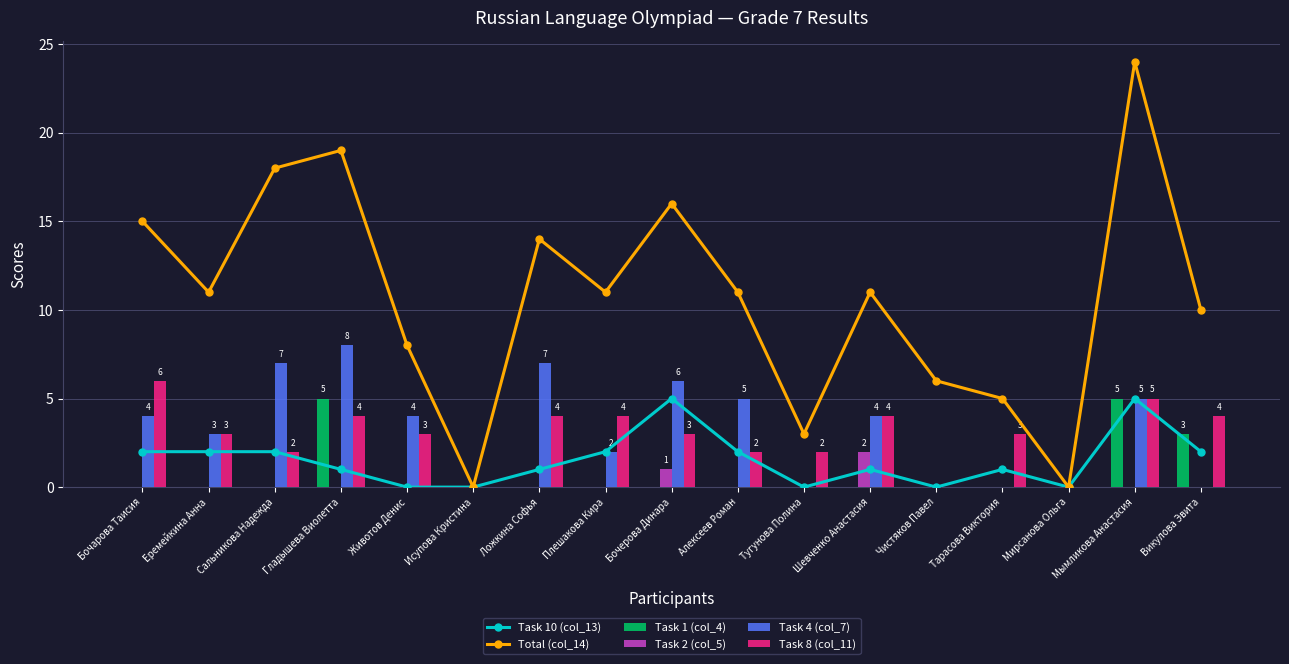

Which series has the widest spread of values?

Total (col_14)